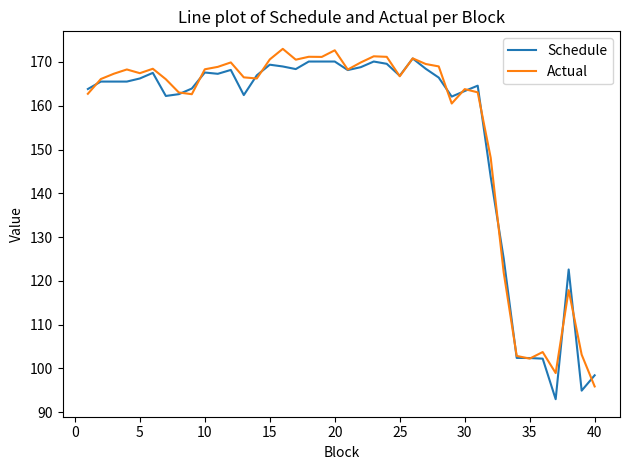

What is the greatest value displayed?

173.0